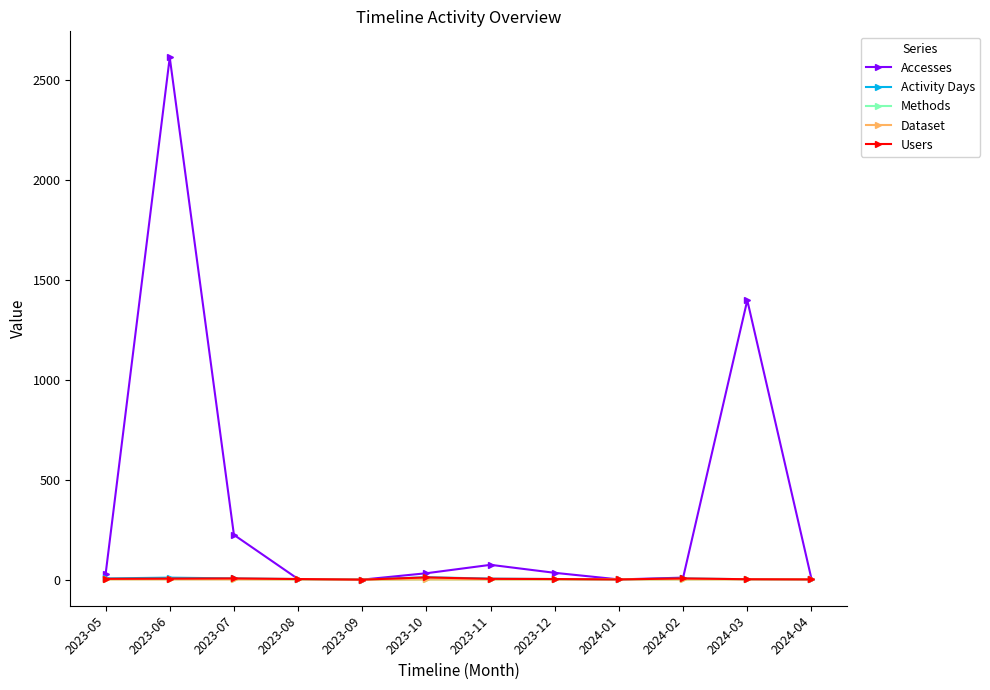

Which series has the widest spread of values?

Accesses